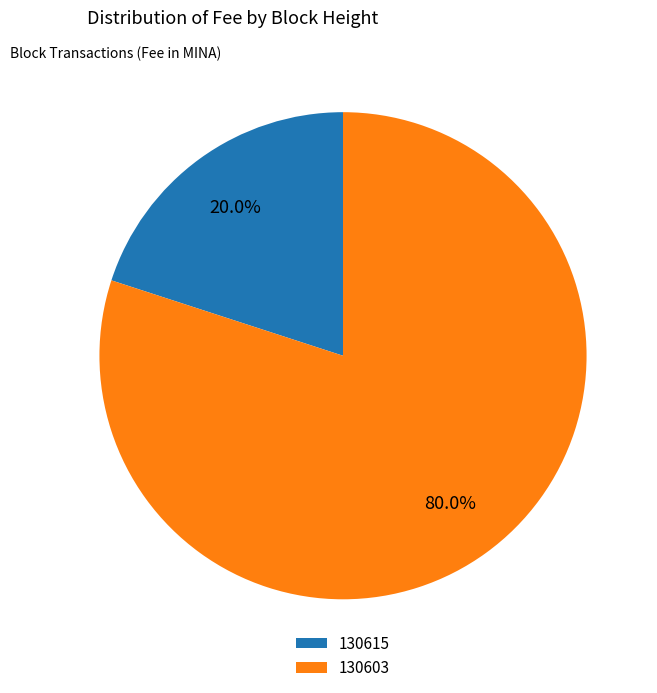

Which category accounts for the majority?

130603